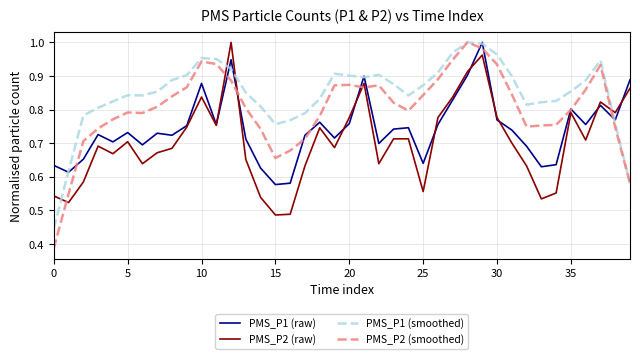

Which series ends up on top after the final intersection of PMS_P2 (smoothed) and PMS_P2 (raw)?

PMS_P2 (raw)